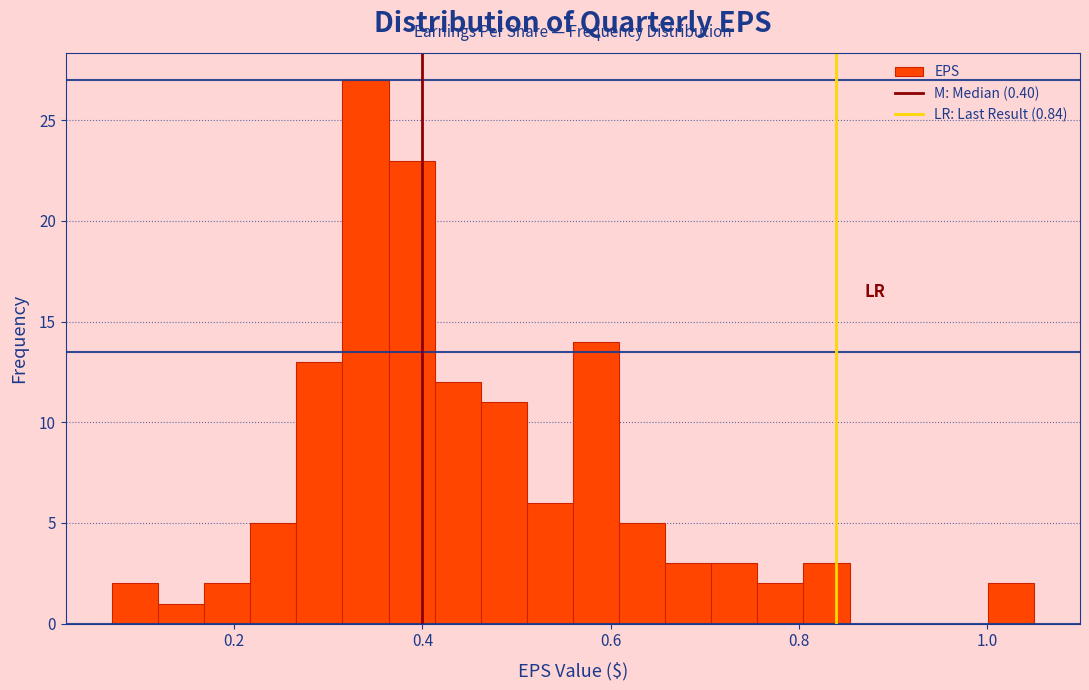

Read against the x-axis, roughly where is the centre of the tallest bar?

0.34